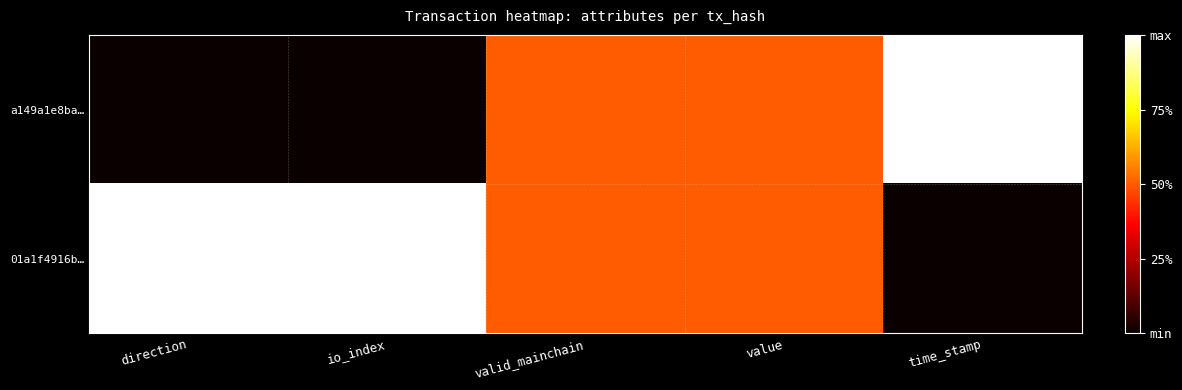

Which series has the largest total across all categories?

01a1f4916b…